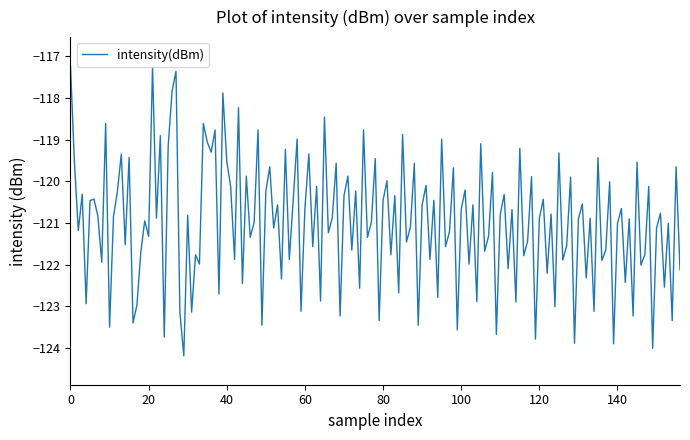

What is the maximum value shown in the chart?

-117.2